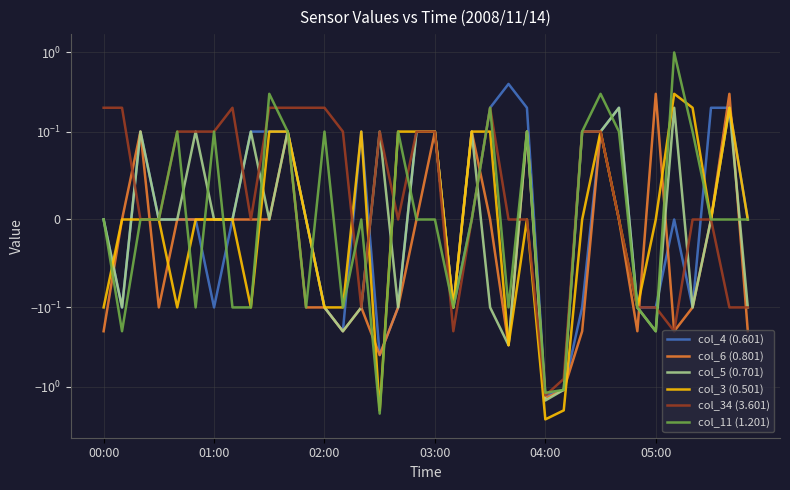

Reading left to right, extract all data points from this chart.

col_4 (0.601): -0.0	-0.1	0.1	-0.0	0.0	-0.0	-0.1	-0.0	0.1	0.1	0.1	-0.0	-0.1	-0.2	0.1	-0.4	-0.1	0.1	0.1	-0.1	0.0	0.2	0.4	0.2	-1.3	-1.1	-0.1	0.1	0.2	-0.1	-0.1	0.0	-0.1	0.2	0.2	-0.0
col_6 (0.801): -0.2	-0.0	0.1	-0.1	0.0	-0.0	0.0	-0.0	0.0	-0.0	0.1	-0.1	-0.1	-0.2	-0.1	-0.4	-0.1	0.0	0.1	-0.1	0.1	0.0	-0.3	0.1	-1.4	-1.1	-0.2	0.1	0.0	-0.2	0.3	-0.2	-0.1	-0.0	0.3	-0.2
col_5 (0.701): -0.0	-0.1	0.1	-0.0	-0.0	0.1	0.0	0.0	0.1	-0.0	0.1	-0.0	-0.1	-0.2	-0.1	0.1	-0.1	0.1	0.1	-0.1	0.1	-0.1	-0.3	0.1	-1.5	-1.1	0.1	0.1	0.2	-0.1	-0.2	0.2	-0.1	-0.0	0.2	-0.1
col_3 (0.501): -0.1	-0.0	0.0	0.0	-0.1	0.0	0.0	0.0	-0.1	0.1	0.1	0.0	-0.1	-0.1	0.1	-2.0	0.1	0.1	0.1	-0.1	0.1	0.1	-0.3	0.0	-2.6	-2.0	0.0	0.1	0.0	-0.1	0.0	0.3	0.2	-0.0	0.2	-0.0
col_34 (3.601): 0.2	0.2	0.0	-0.0	0.1	0.1	0.1	0.2	-0.0	0.2	0.2	0.2	0.2	0.1	-0.1	0.1	-0.0	0.1	0.1	-0.2	-0.0	0.2	-0.0	-0.0	-1.3	-0.8	0.1	0.1	-0.0	-0.1	-0.1	-0.2	-0.0	-0.0	-0.1	-0.1
col_11 (1.201): 0.0	-0.2	0.0	0.0	0.1	-0.1	0.1	-0.1	-0.1	0.3	0.1	-0.1	0.1	-0.1	-0.0	-2.2	0.1	0.0	0.0	-0.1	-0.0	0.2	-0.1	0.1	-1.2	-1.1	0.1	0.3	0.1	-0.1	-0.2	1.0	0.1	-0.0	-0.0	0.0